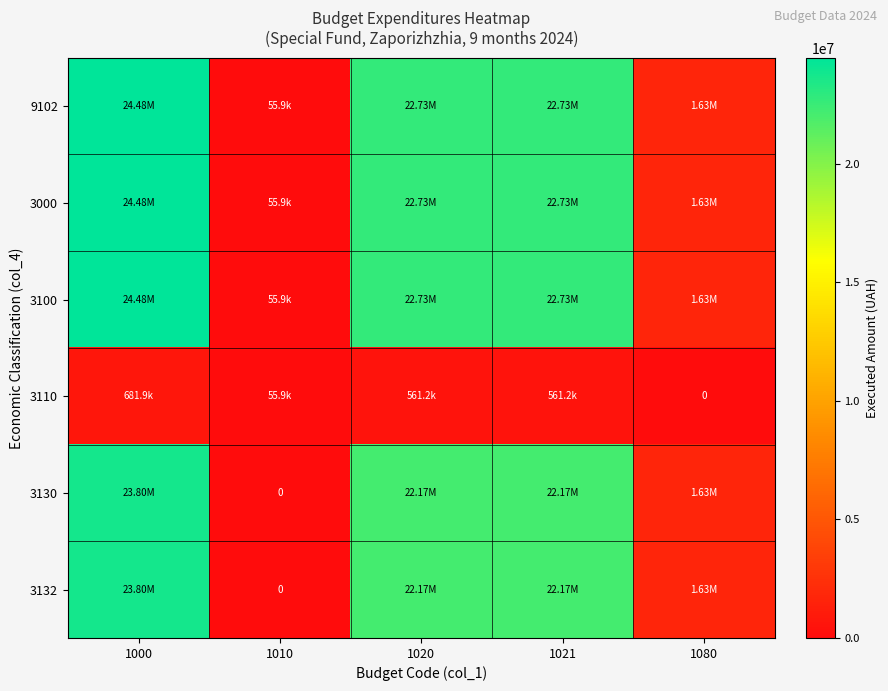

What is the difference between the maximum and minimum values in the 3000 series?

24424034.2